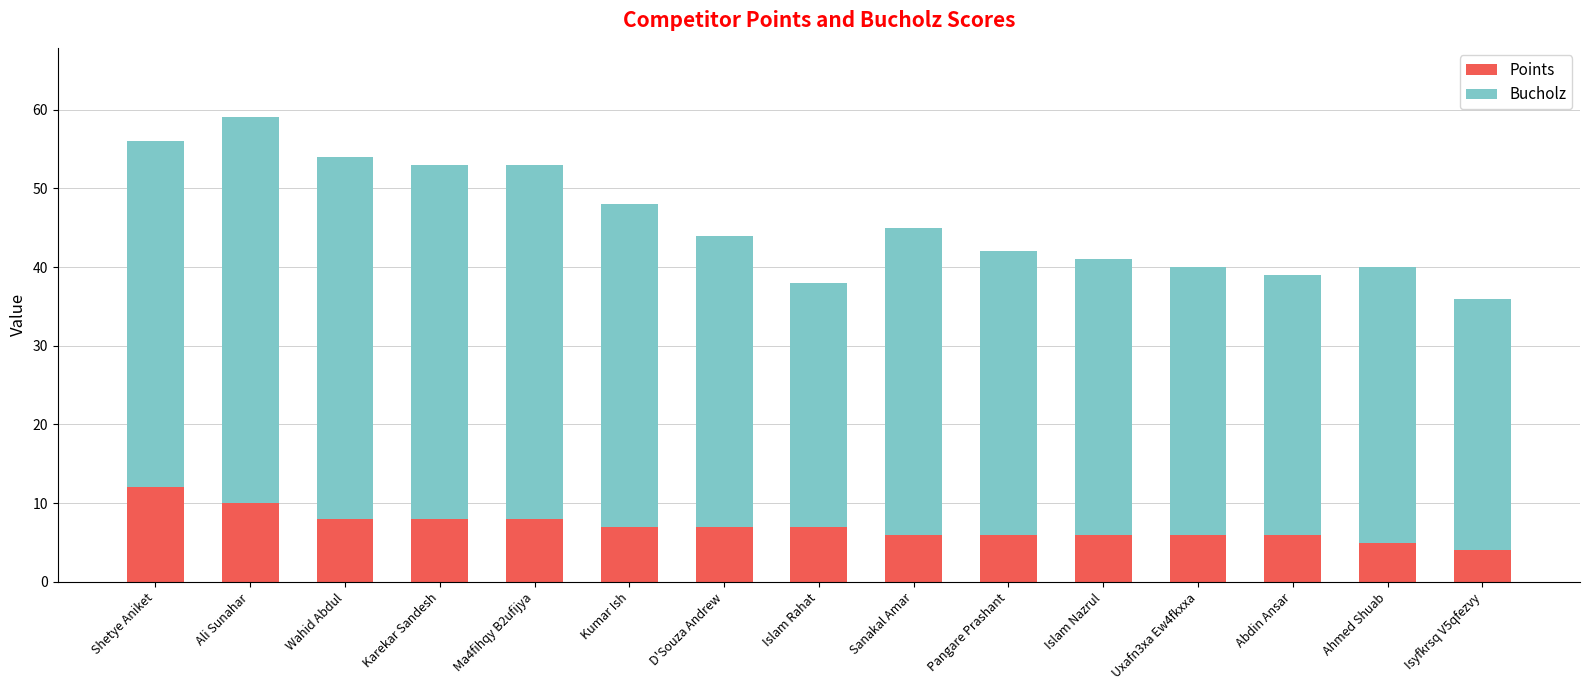

How many data points in Points are less than 7?

7